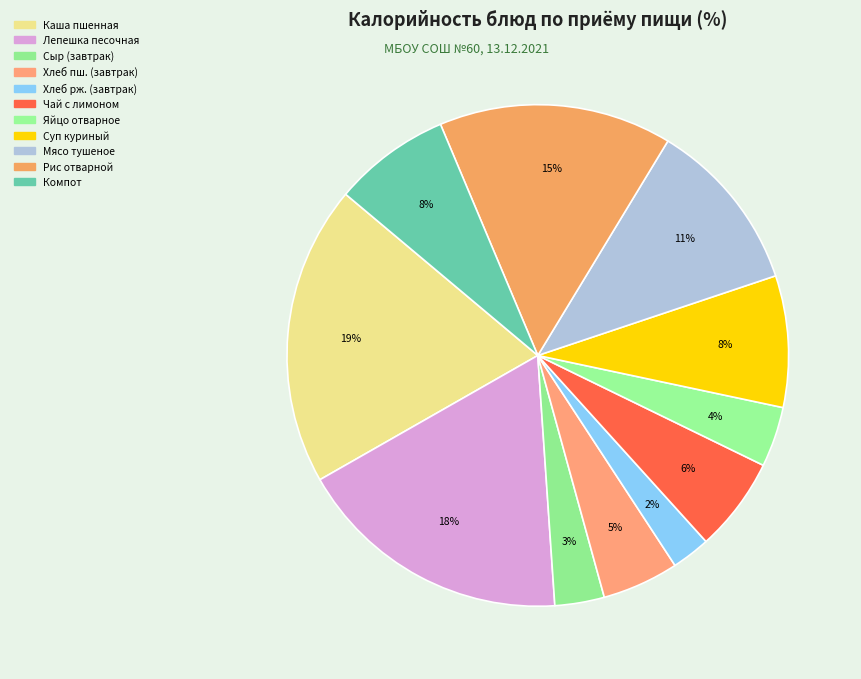

Rank the categories by value from highest to lowest.

Каша пшенная молочная с маслом, Лепешка песочная, Рис отварной с маслом, Мясо тушеное в сметане, Суп куриный с вермишелью, Компот из смеси сухофруктов, Чай с лимоном и мятой, Хлеб пшеничный (завтрак), Яйцо отварное, Сыр порциями (завтрак), Хлеб ржаной (завтрак)